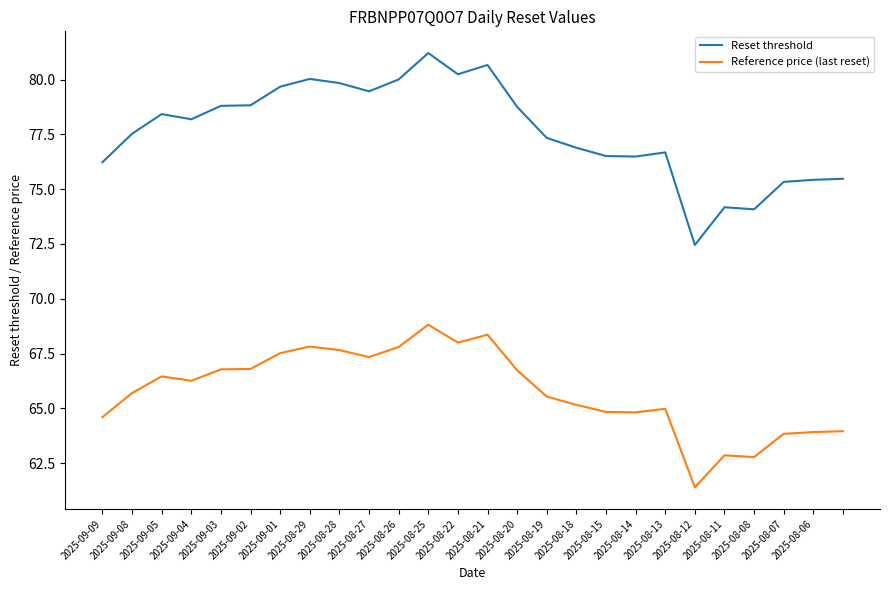

How many lines are shown in the chart?

2